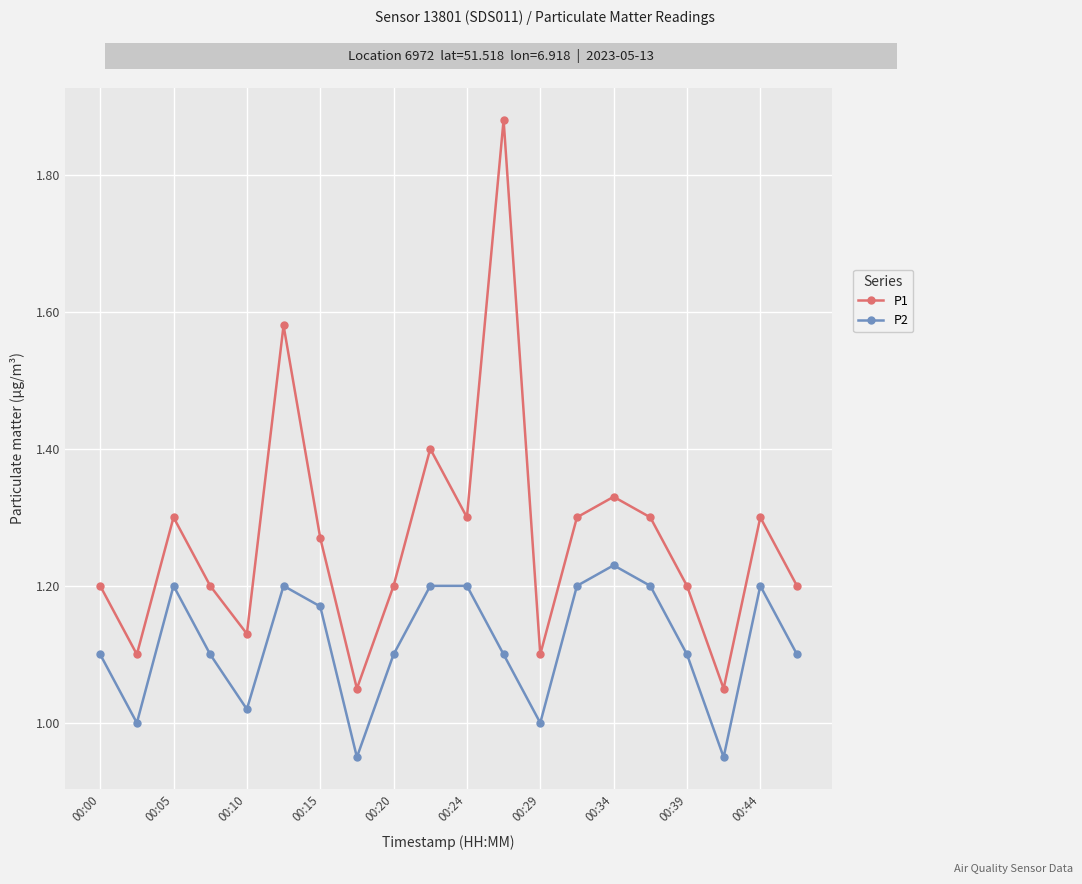

True or false: P1 and P2 cross at least once.

False